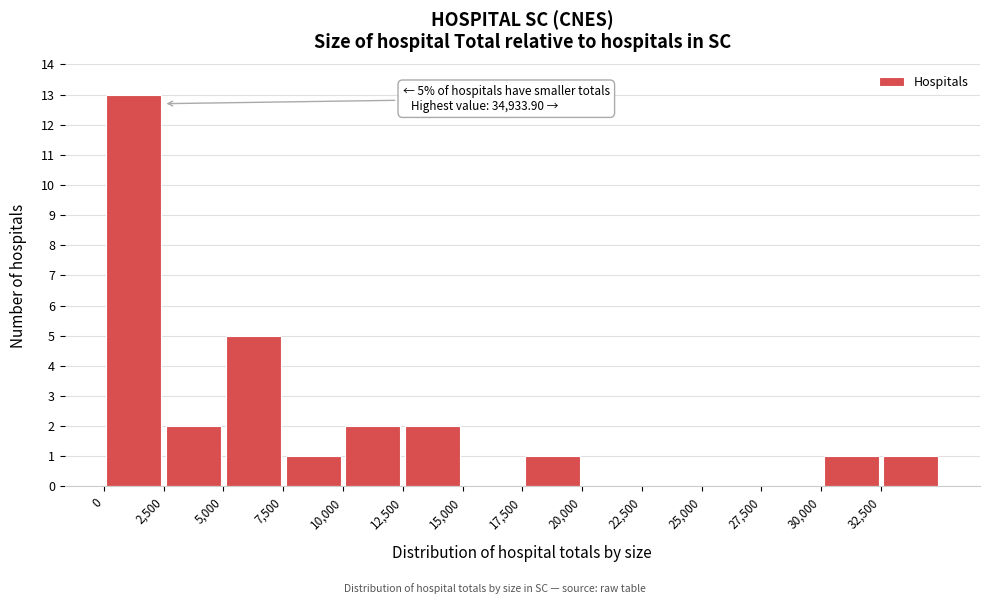

Which range on the x-axis has the tallest bar?

0 to 2500